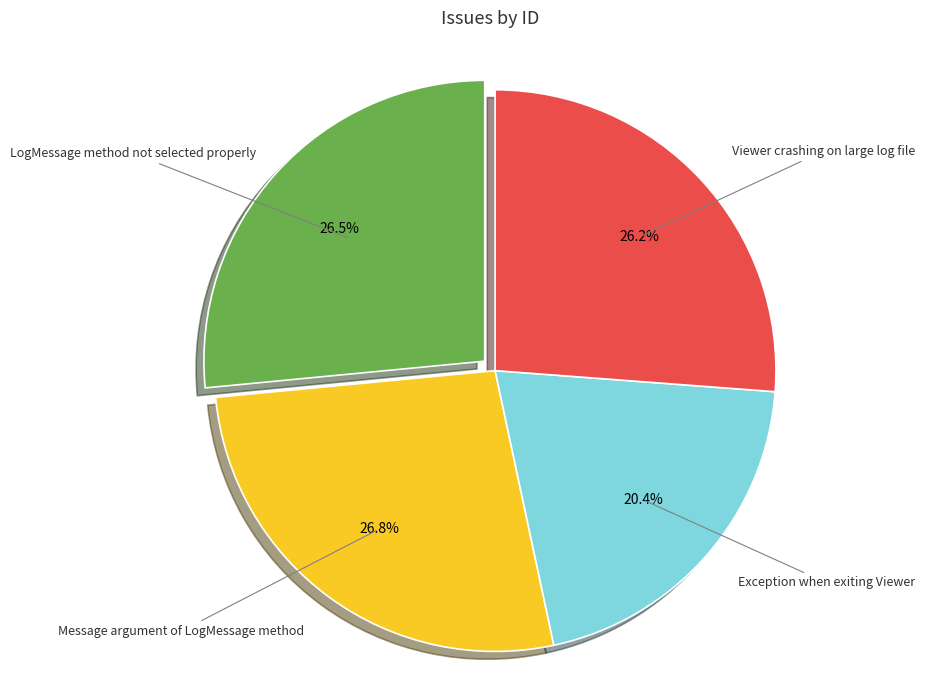

The Message argument of LogMessage method slice represents 16% of the pie. True or false?

False